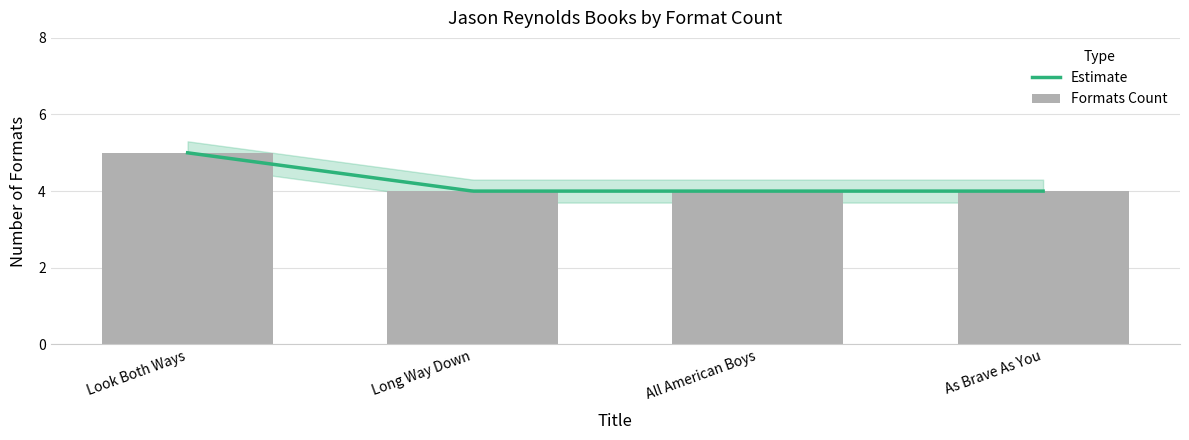

Reading right to left, list all the values displayed in this chart.

4	4	4	5